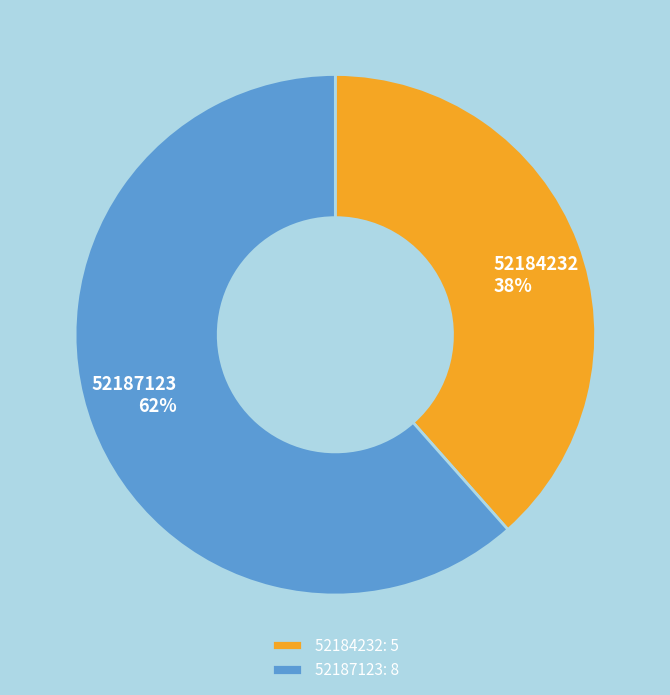

Is there a majority slice in this chart?

Yes